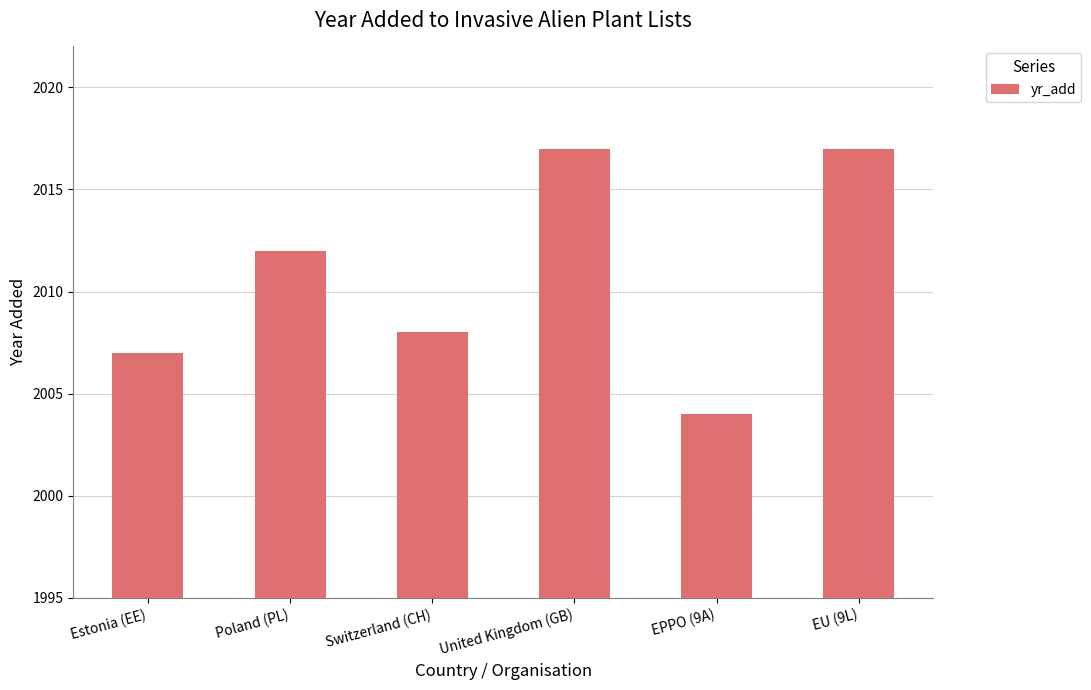

What is the approximate value at United Kingdom (GB), to the nearest 5?

2015